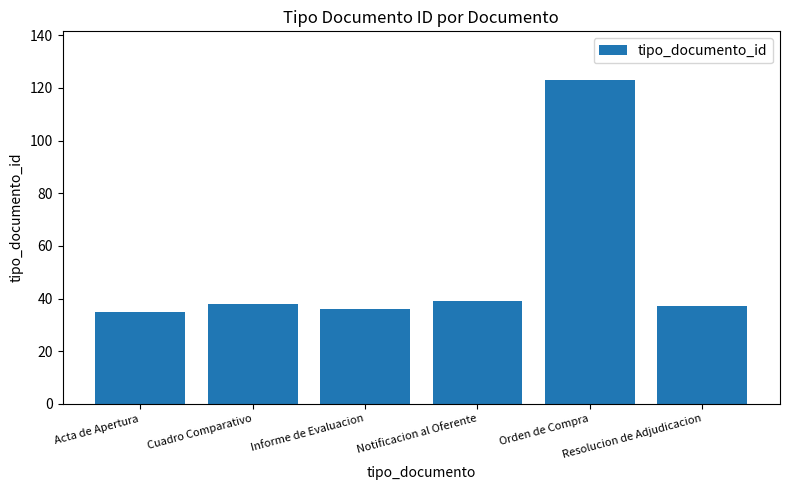

What is the label of the 2nd bar from the right?

Orden de Compra